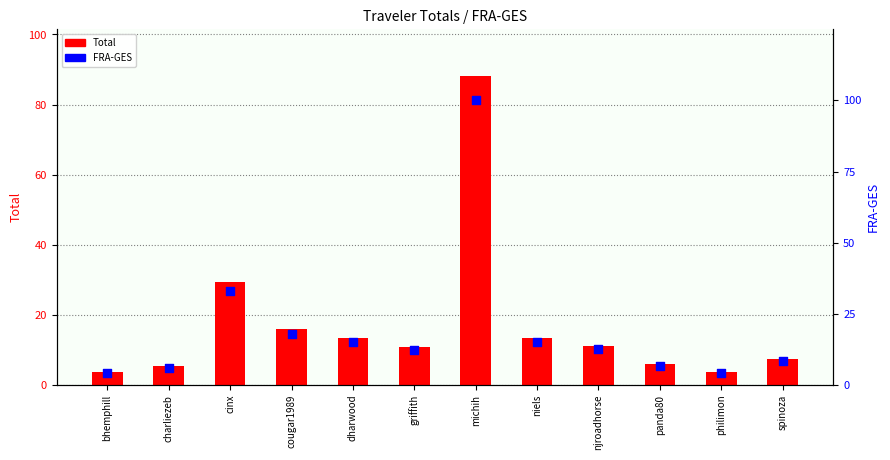

Which series has the largest Y range (max minus min)?

FRA-GES